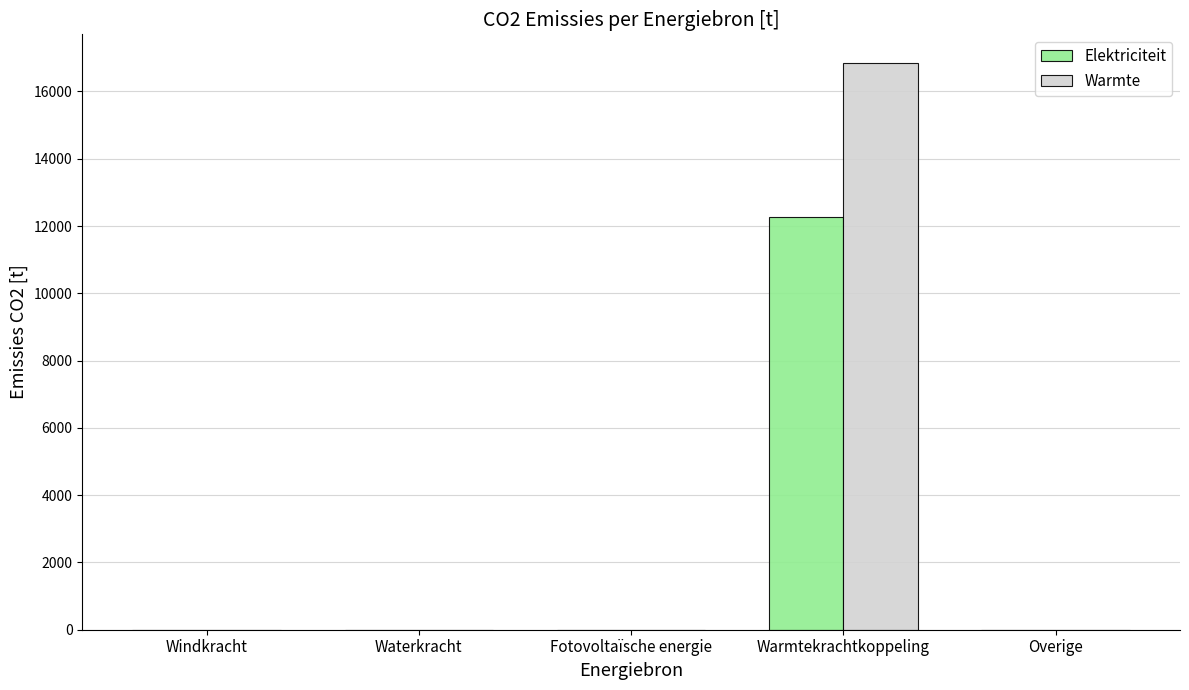

What value does the Warmte series have at Warmtekrachtkoppeling?

16855.2